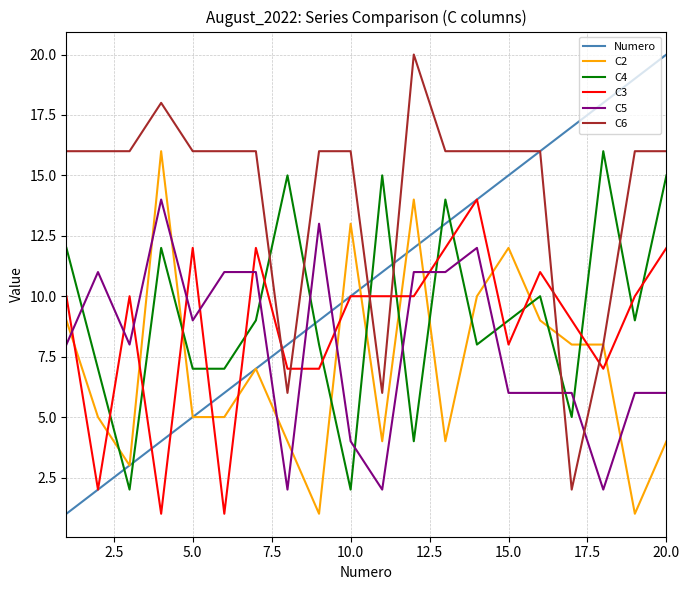

True or false: C5 and C3 intersect in this chart.

True